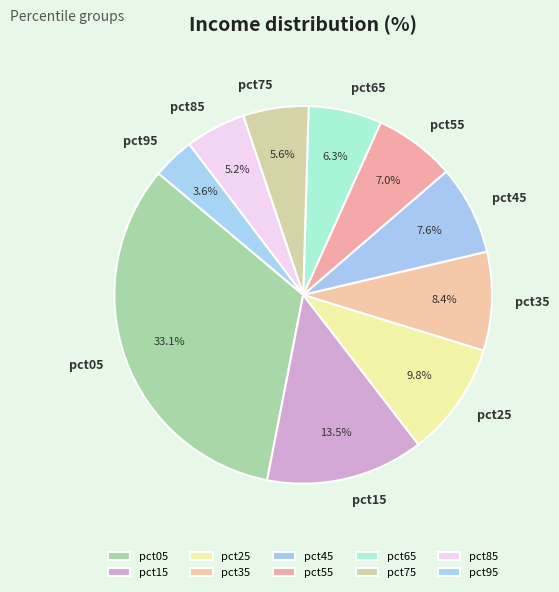

Is there a majority slice in this chart?

No